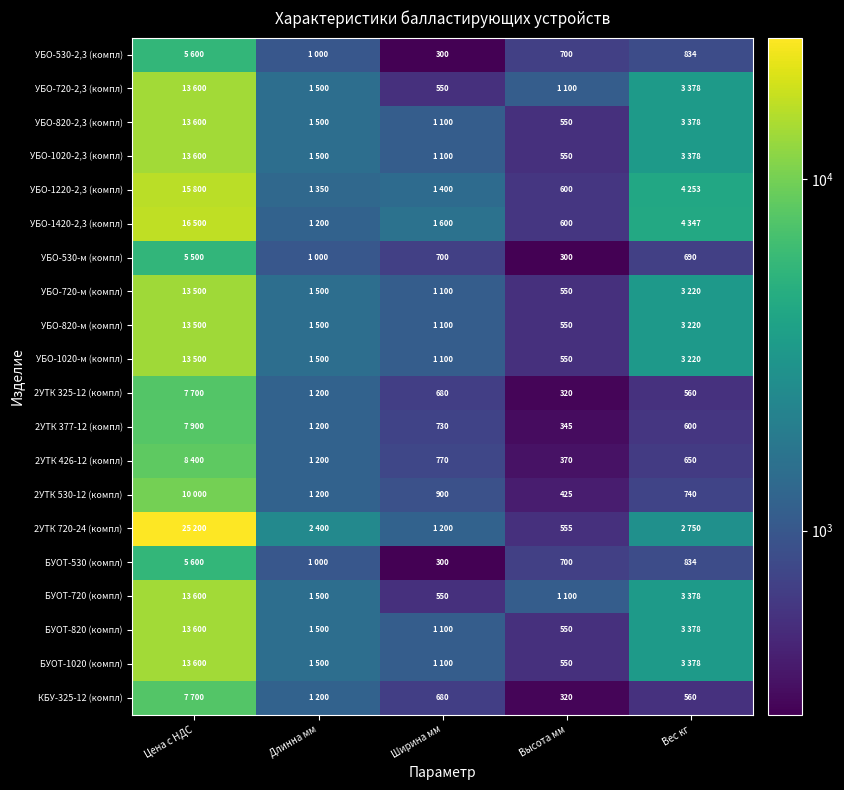

The value of 2УТК 426-12 (компл) at Ширина мм is 770. True or false?

True